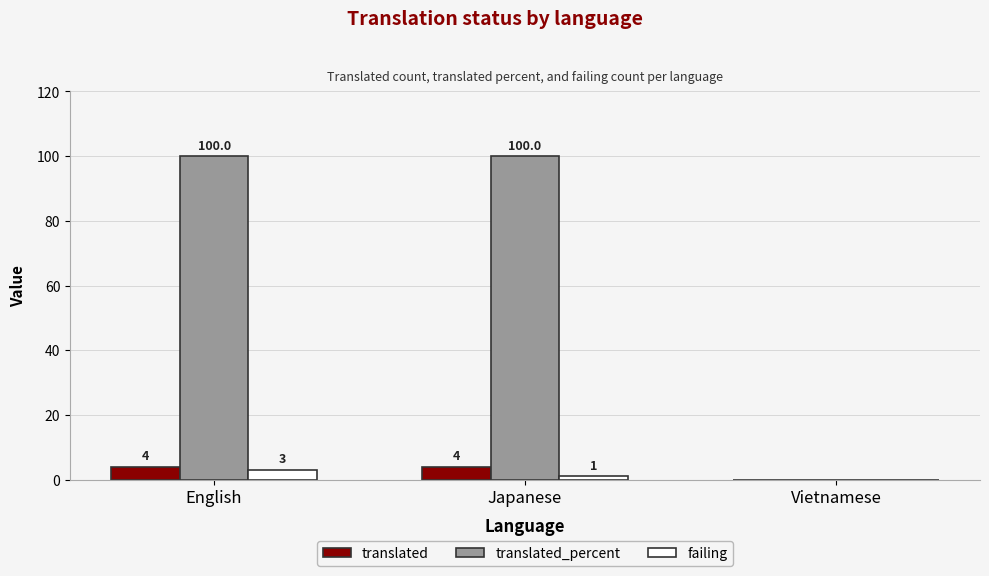

What is the highest value of the translated_percent series?

100